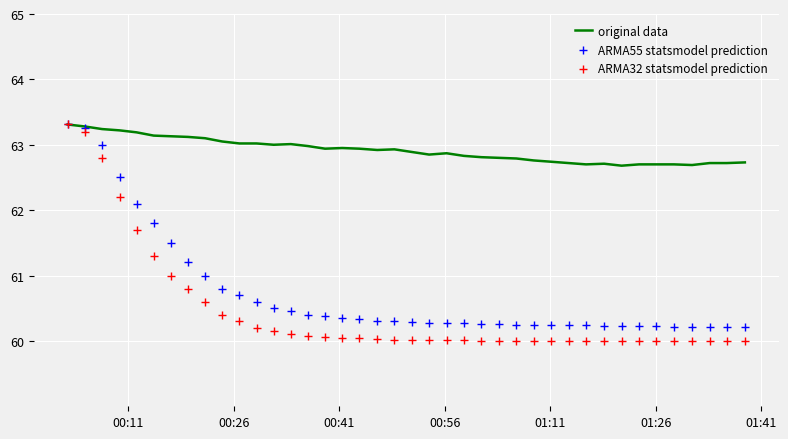

Which series has the largest total across all categories?

original data